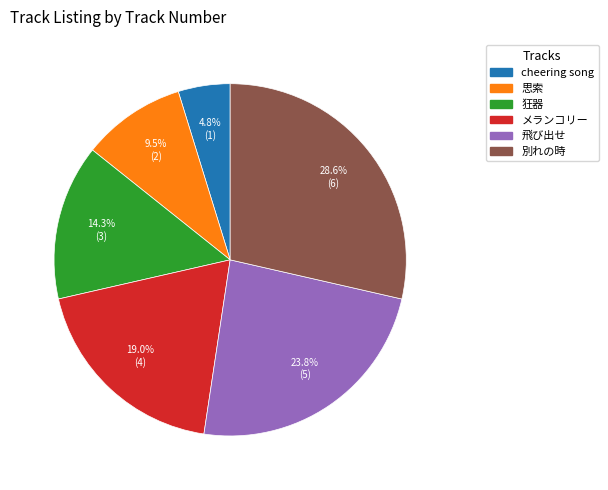

Is there any slice that represents more than half of the pie?

No